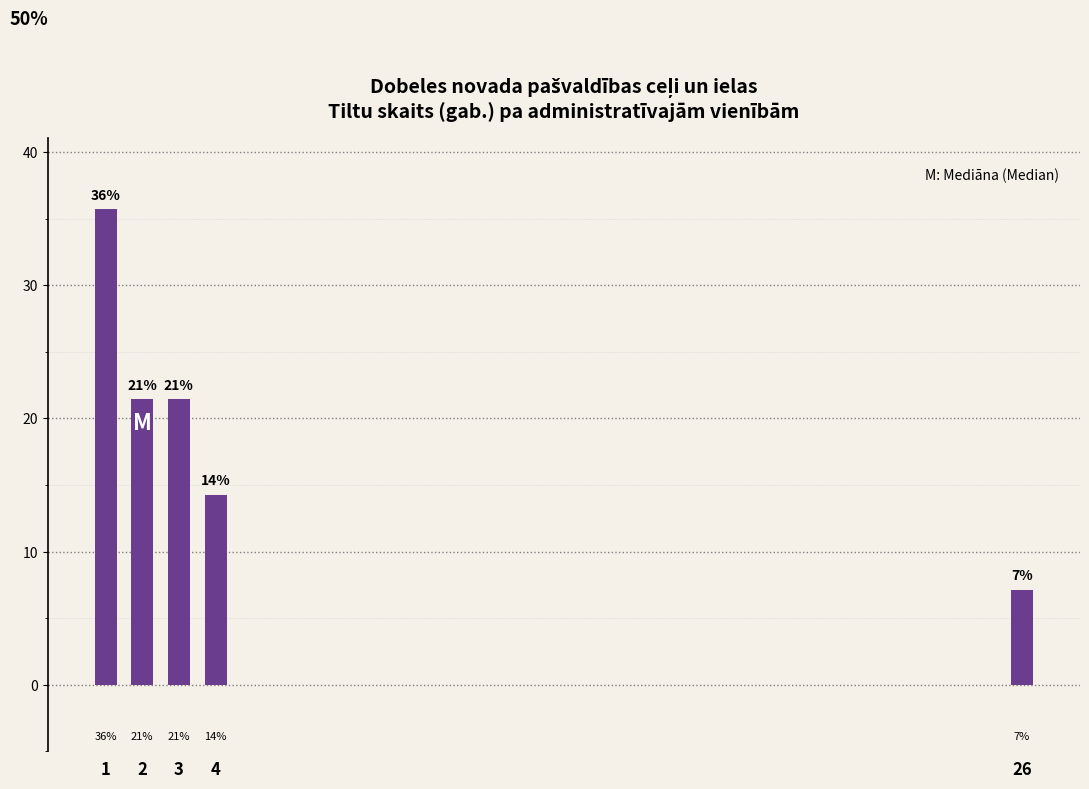

How many bars are there in total?

5